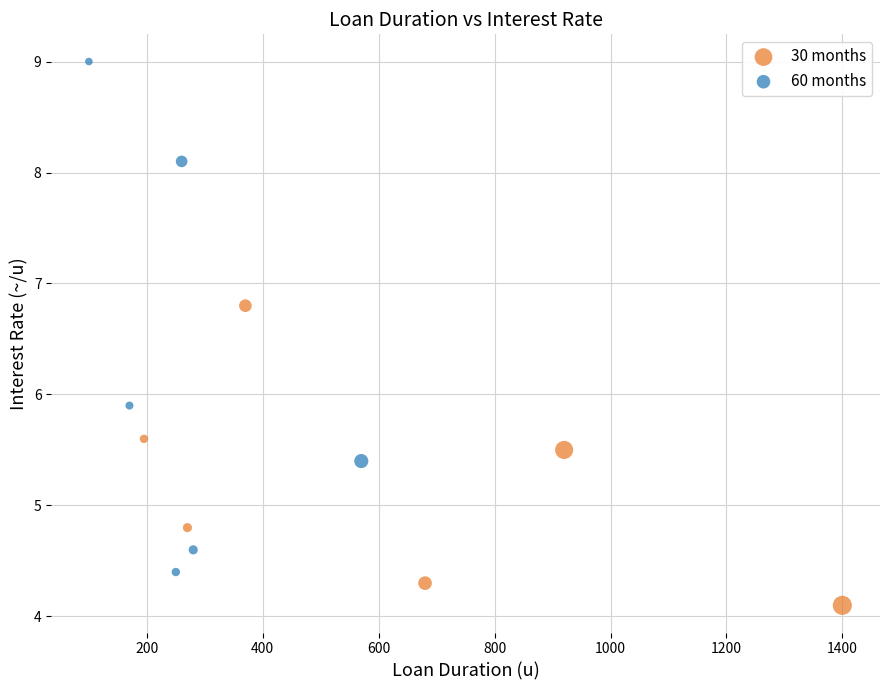

Which series contains the highest Y value?

60 months